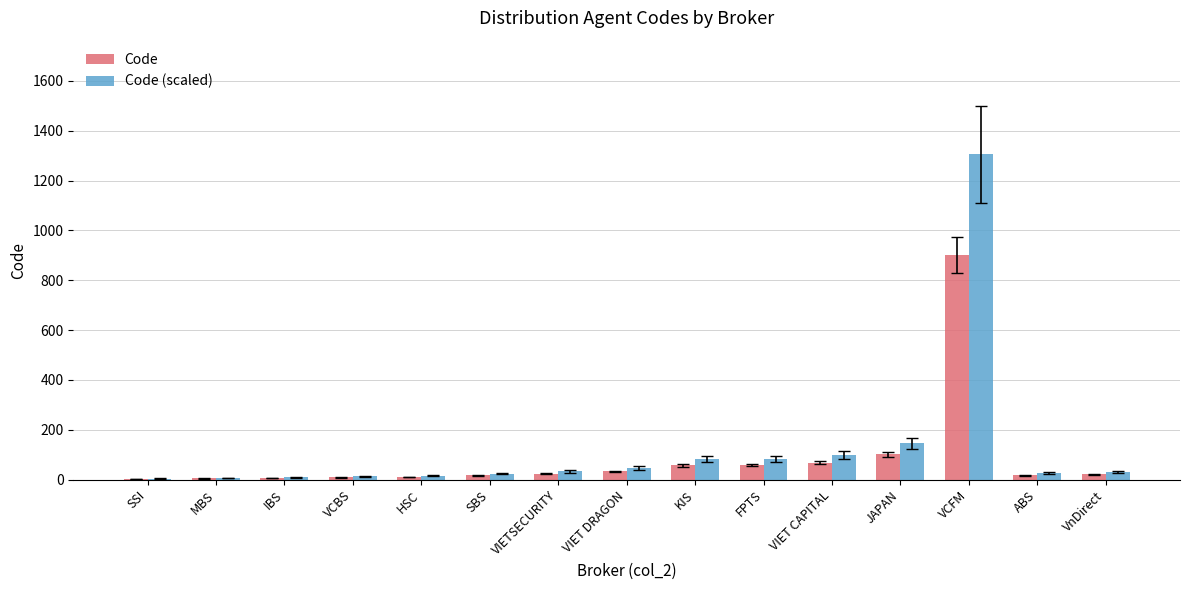

What is the average value of the Code (scaled) series?

128.7